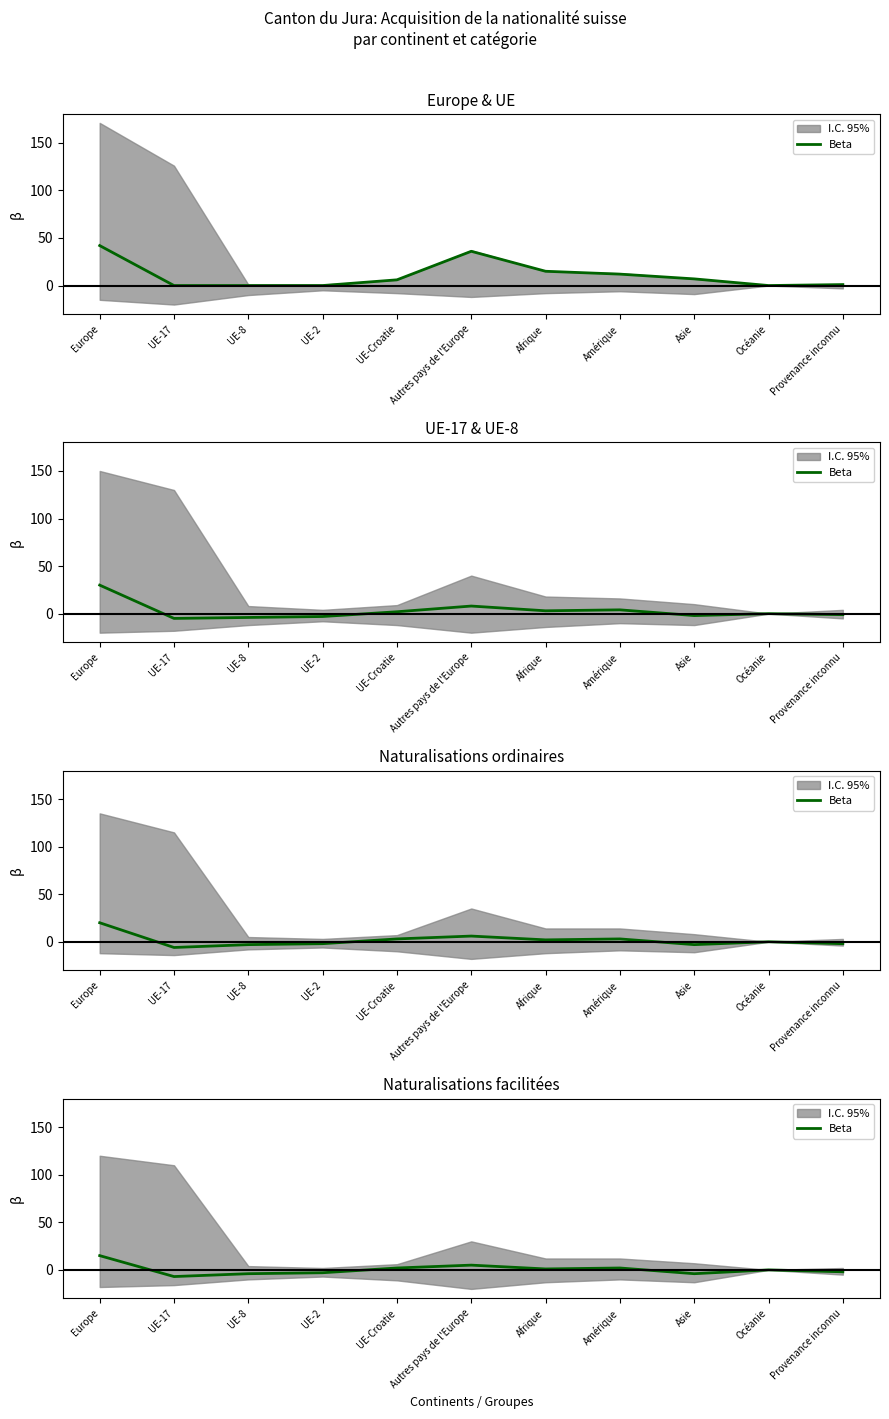

Which has a higher value, UE-17 or UE-8?

UE-8